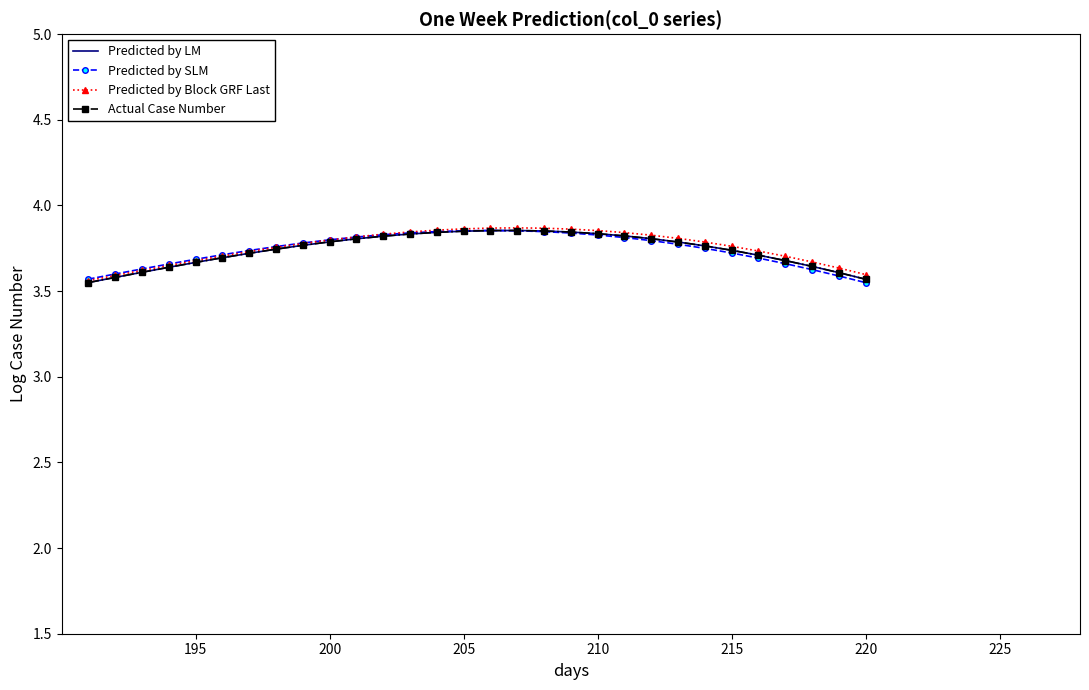

Rank the series by their maximum value, from lowest to highest.

Predicted by SLM, Predicted by LM, Actual Case Number, Predicted by Block GRF Last